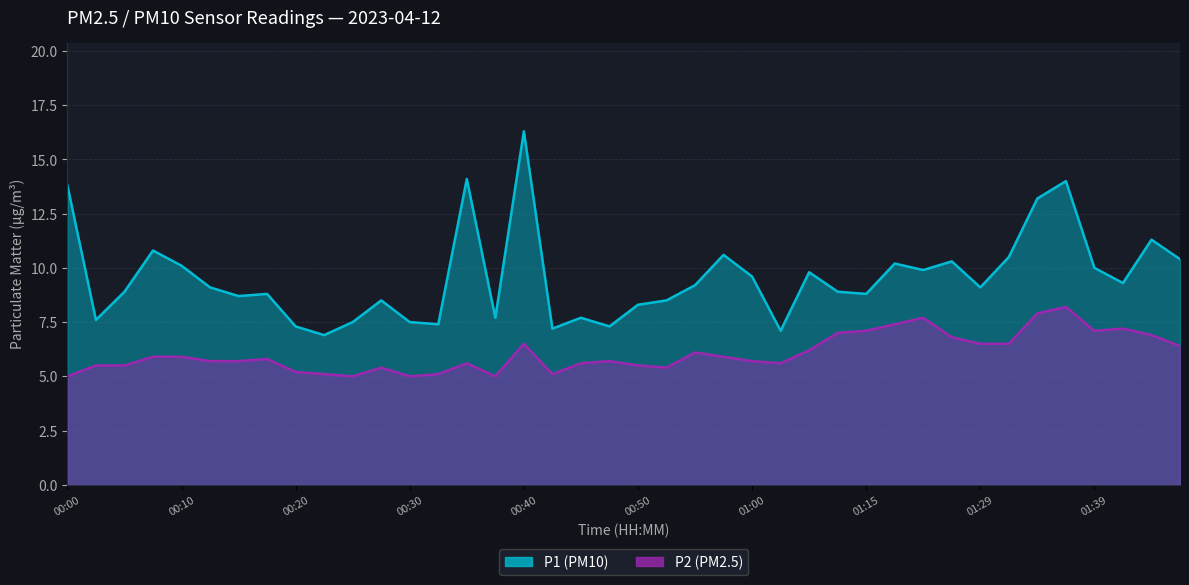

How many values in the P1 series are below 9?

19